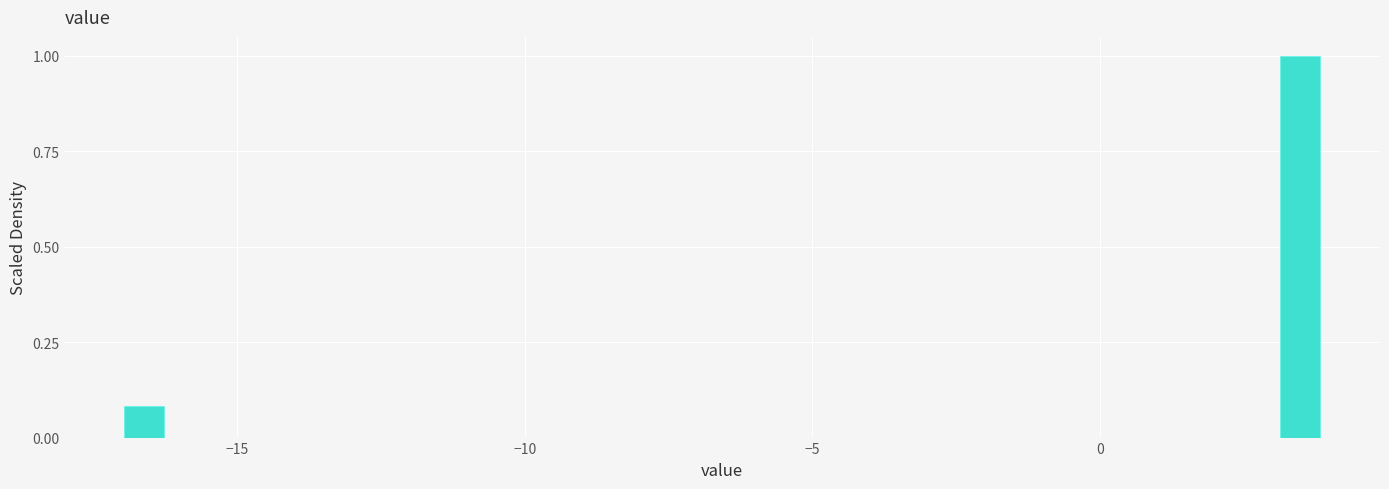

Around what value on the x-axis is the tallest bar? Give the approximate position of its centre, as read against the axis.

3.5